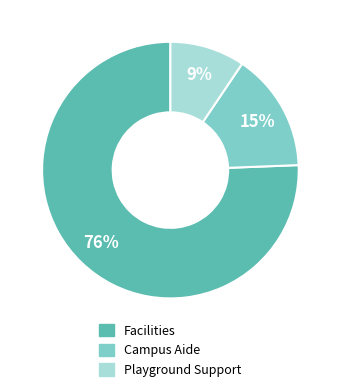

What is the ratio of the value at Playground Support to the value at Campus Aide?

0.6